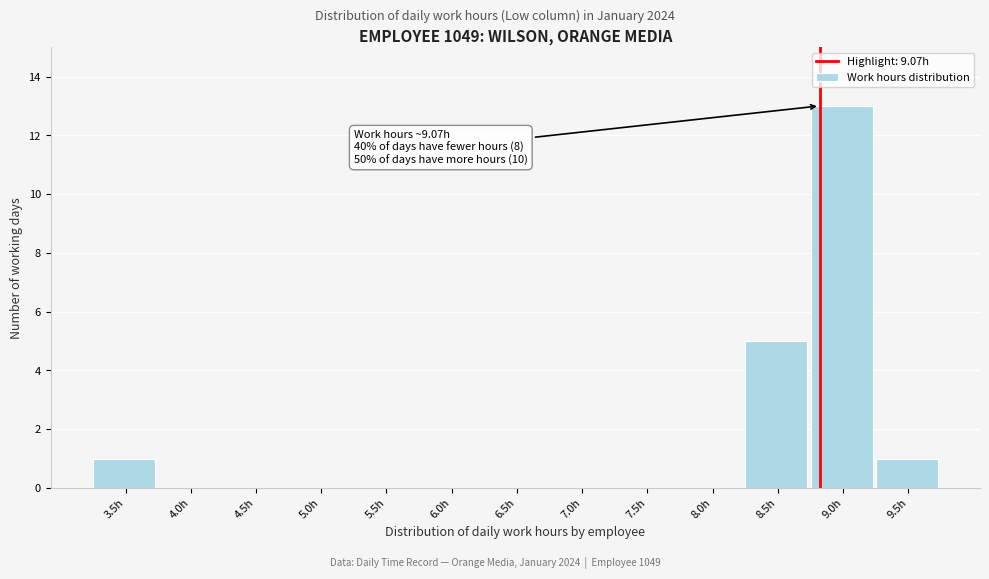

Reading left to right, transcribe all the data shown in this chart.

3.5h=1	4.0h=0	4.5h=0	5.0h=0	5.5h=0	6.0h=0	6.5h=0	7.0h=0	7.5h=0	8.0h=0	8.5h=5	9.0h=13	9.5h=1